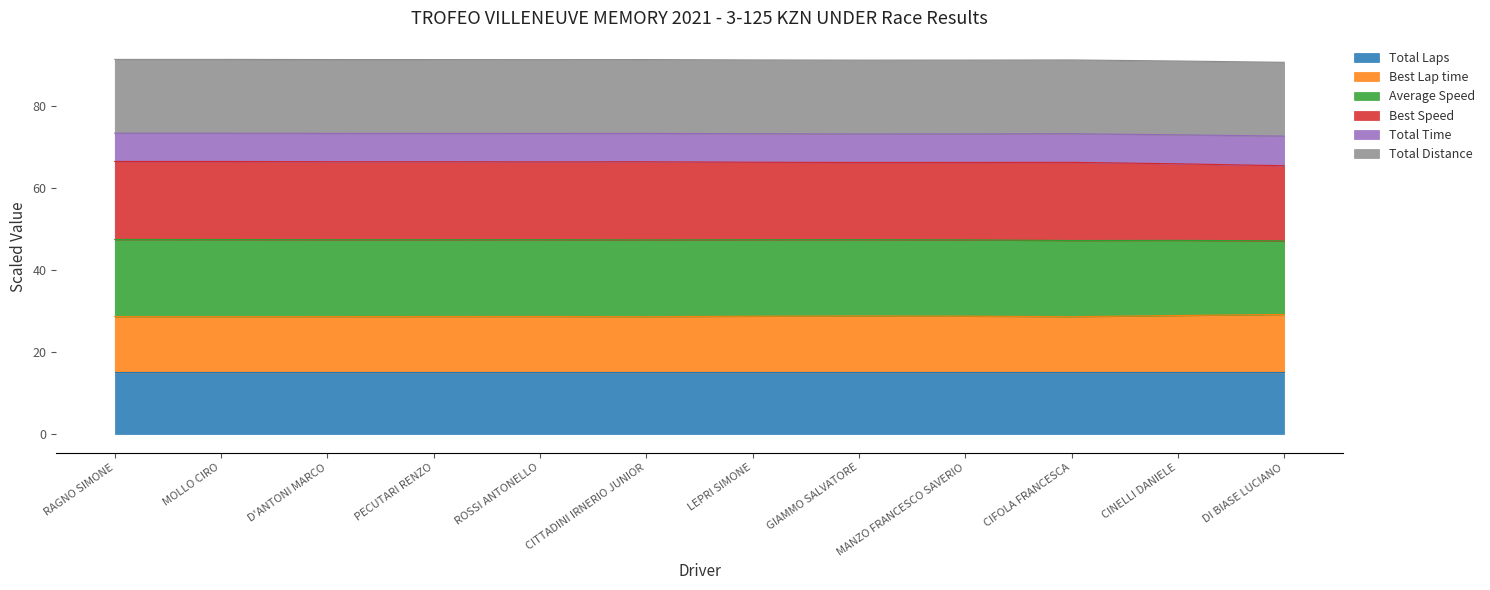

The value of Total Laps at PECUTARI RENZO is 21.9. True or false?

False